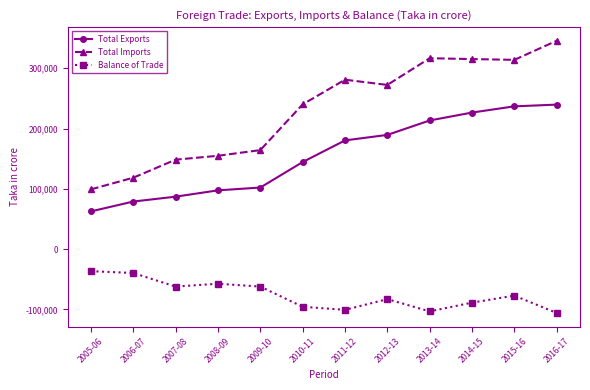

Which series has the largest range (max minus min)?

Total Imports